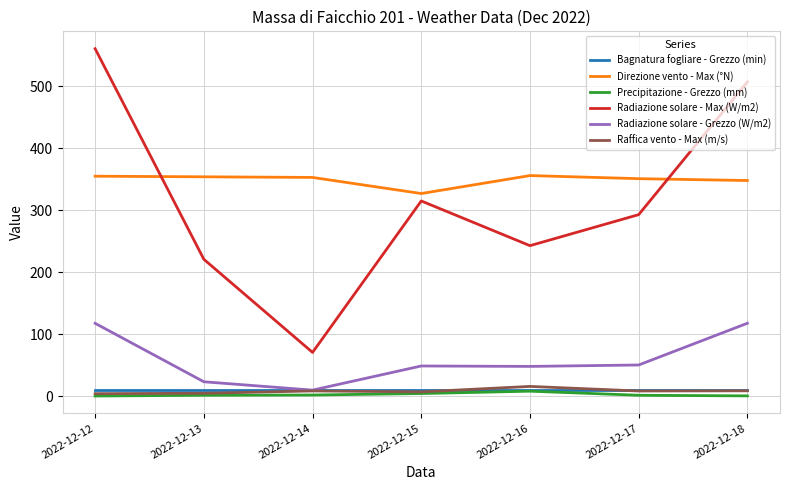

What is the maximum value for Radiazione solare - Grezzo (W/m2)?

117.5